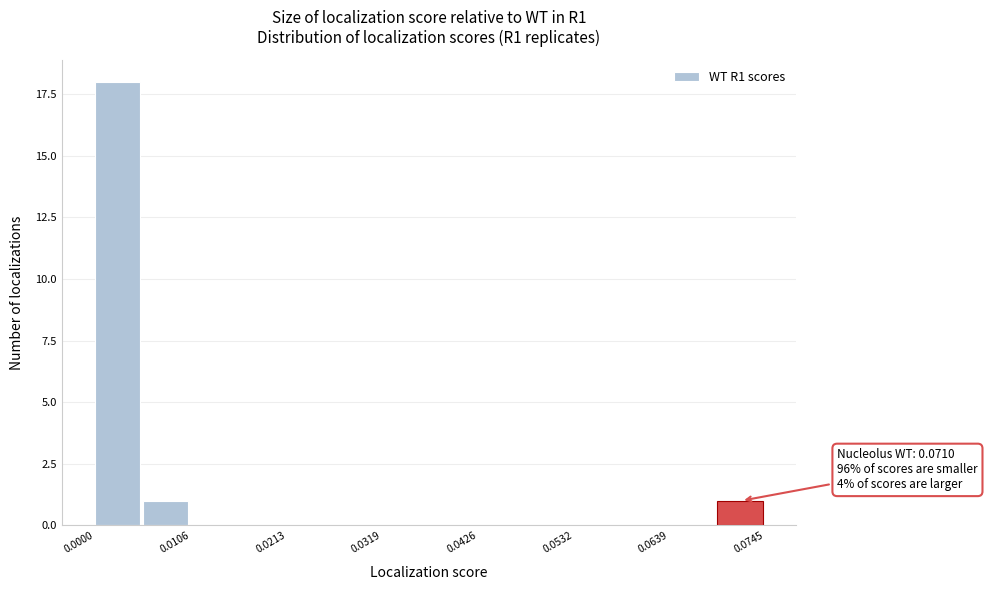

Read against the x-axis, roughly where is the centre of the tallest bar?

0.002